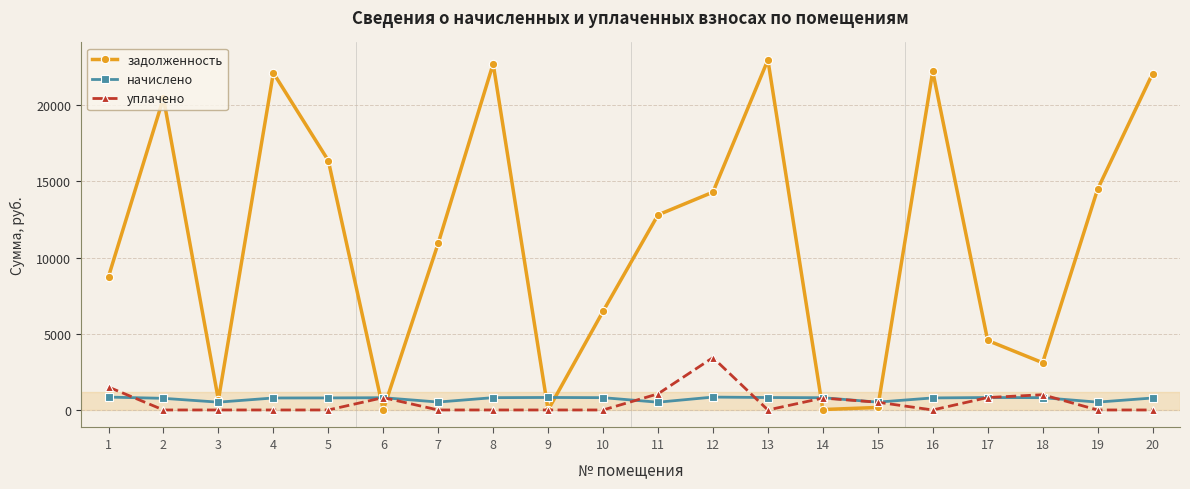

What are all the series names shown in the legend?

задолженность, начислено, уплачено